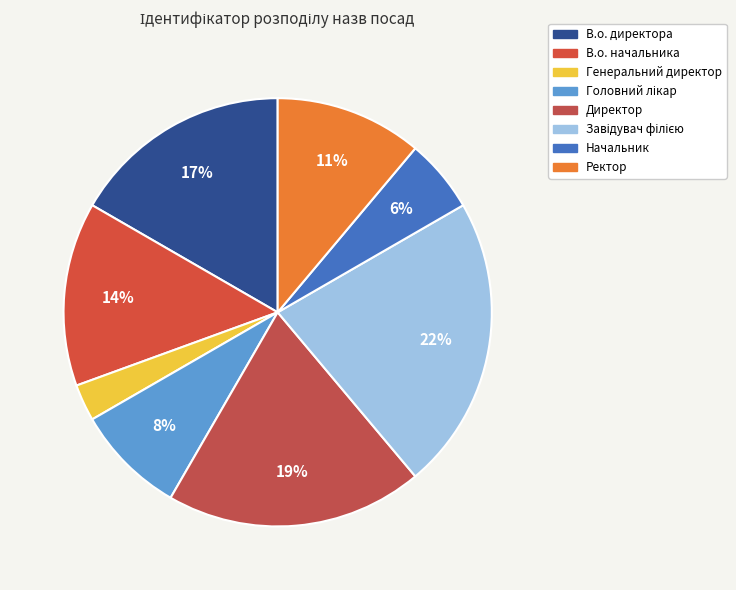

Does Генеральний директор account for over 50% of the chart?

No